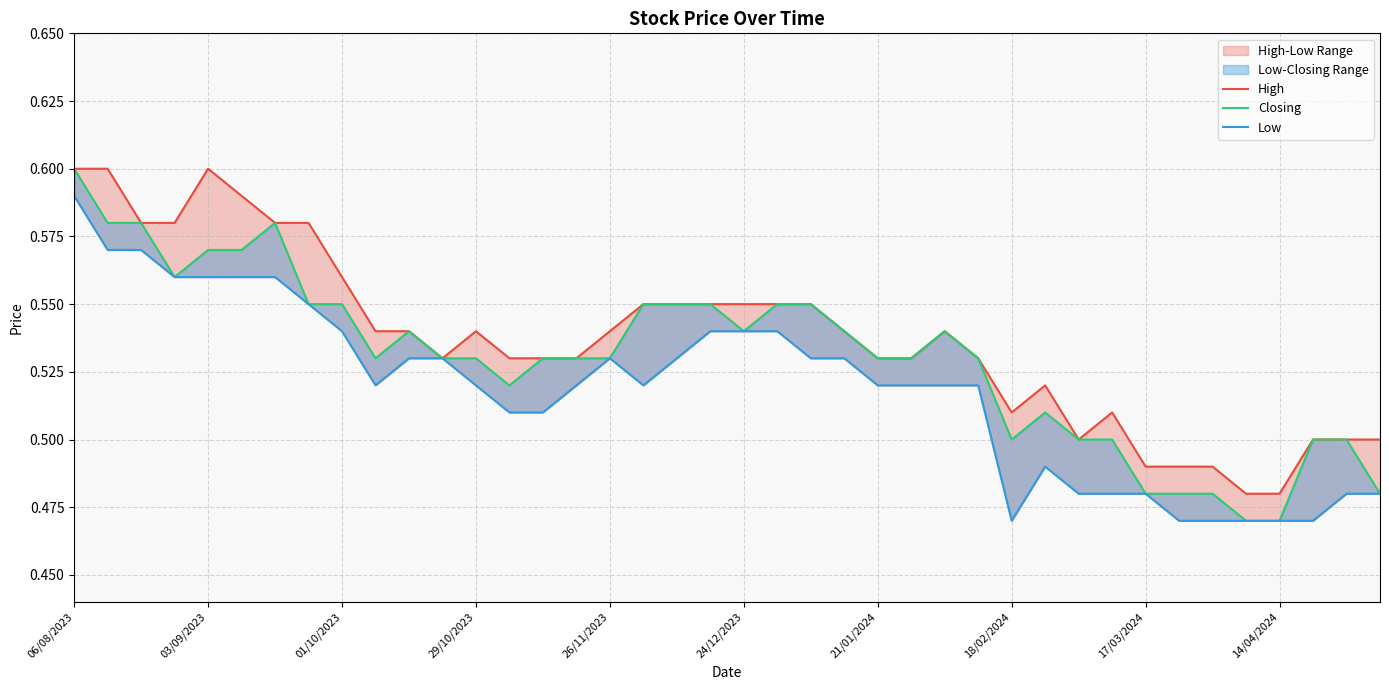

True or false: High and Low intersect in this chart.

False